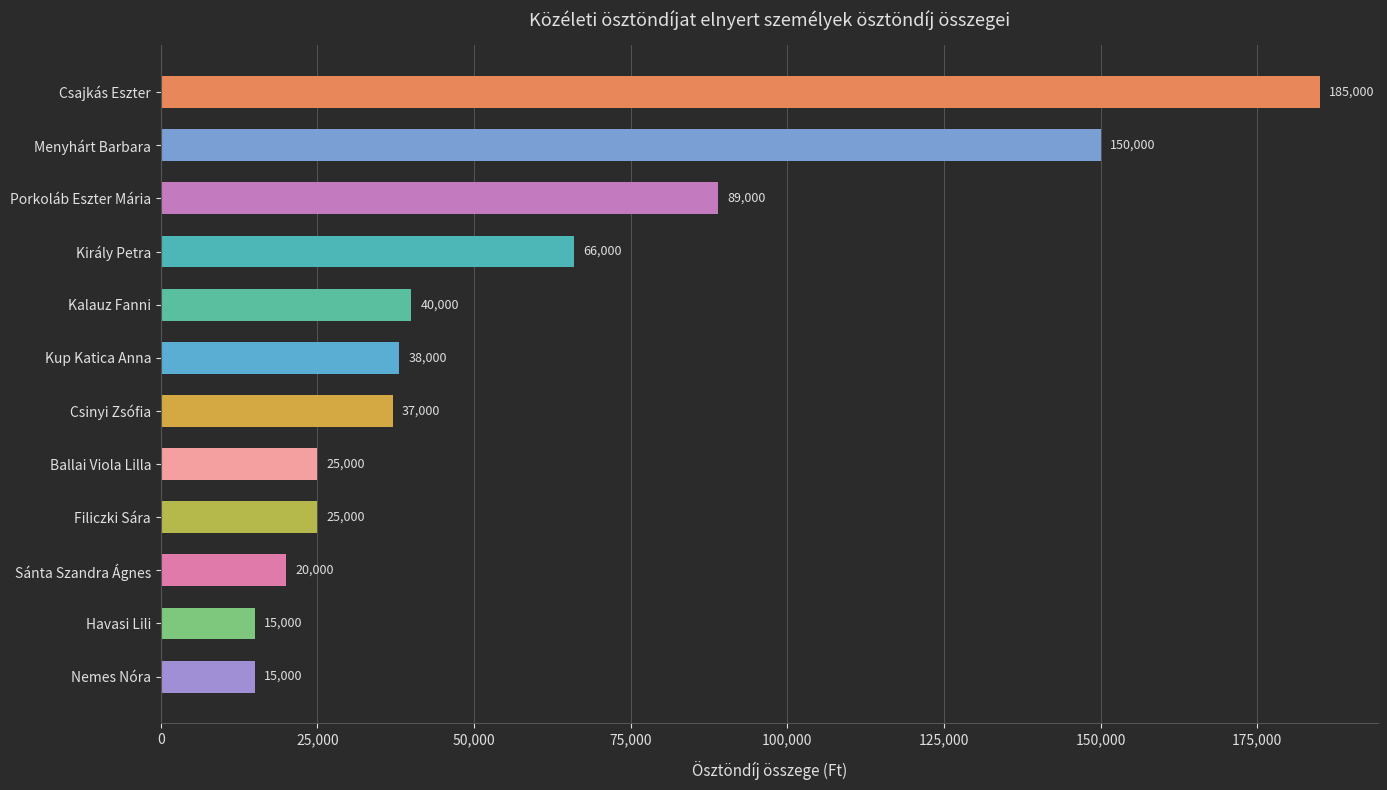

What position from the bottom is Sánta Szandra Ágnes?

3